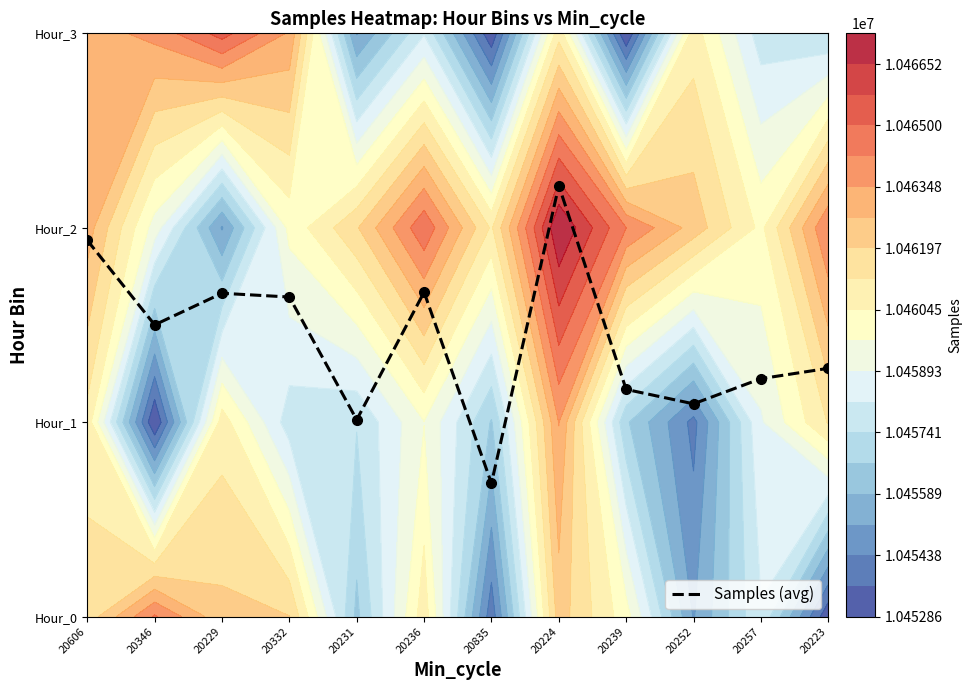

Approximately how many times larger is the value at 20606 compared to 20239?

1.7